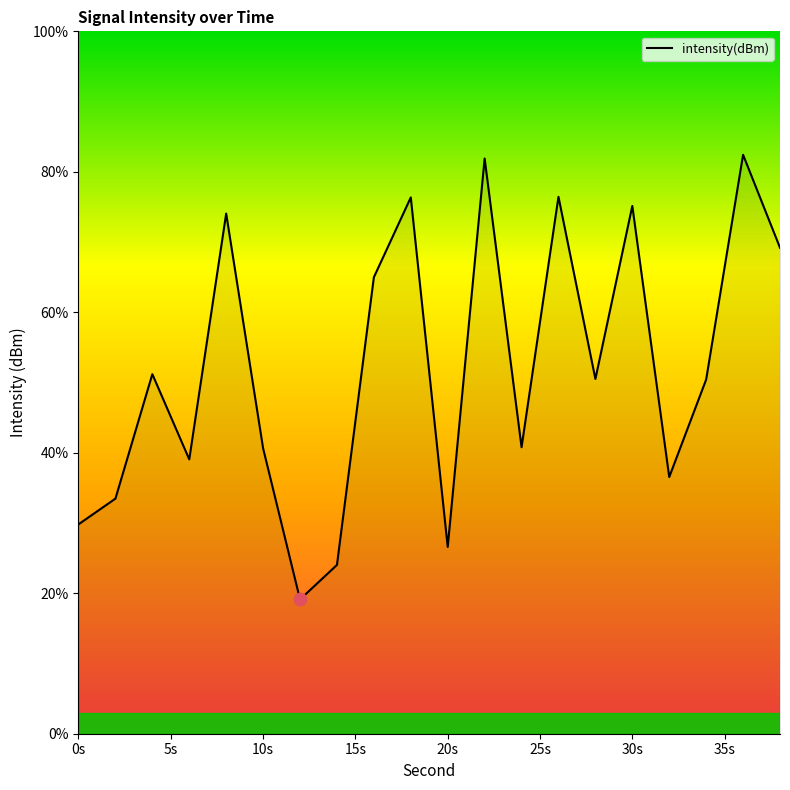

What is the difference between the maximum and minimum values?

63.3